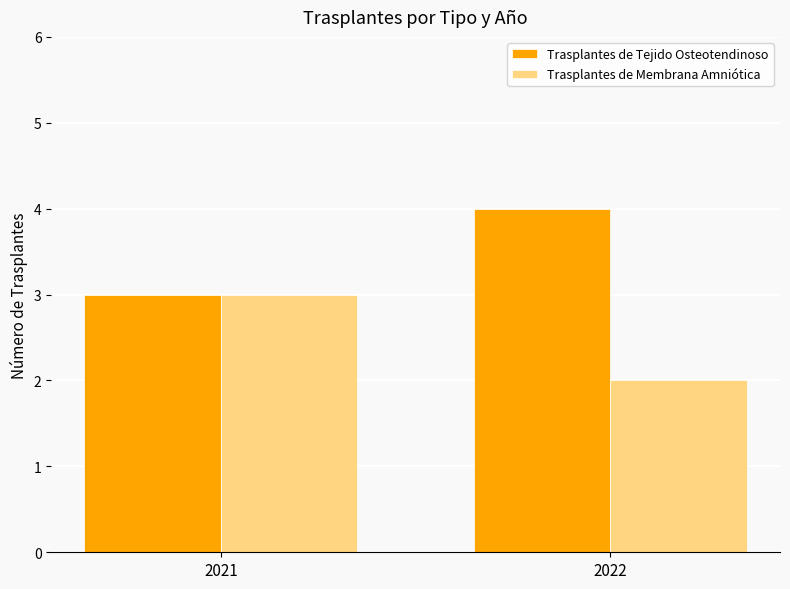

What is the value of the Trasplantes de Tejido Osteotendinoso bar at the 2nd from the left?

4